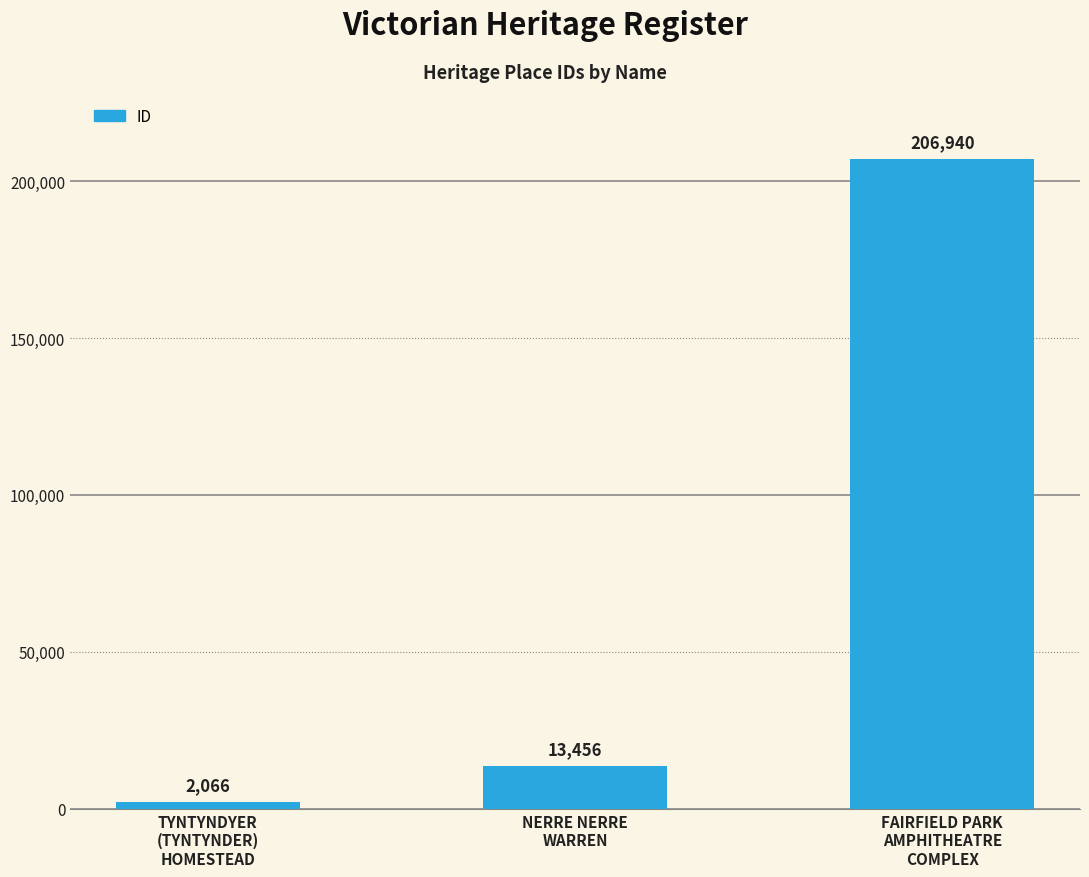

What is the average value?

74154